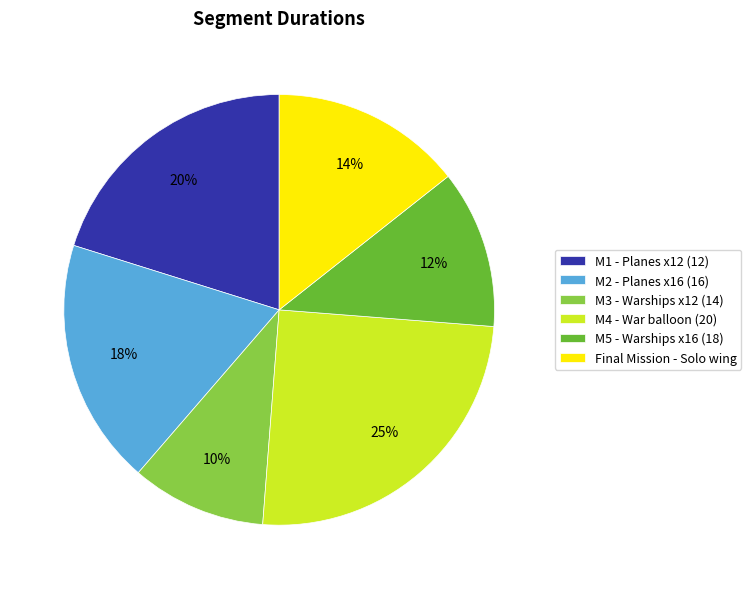

Combined, do M3 - Warships x12 (14) and M5 - Warships x16 (18) account for over 50%?

No